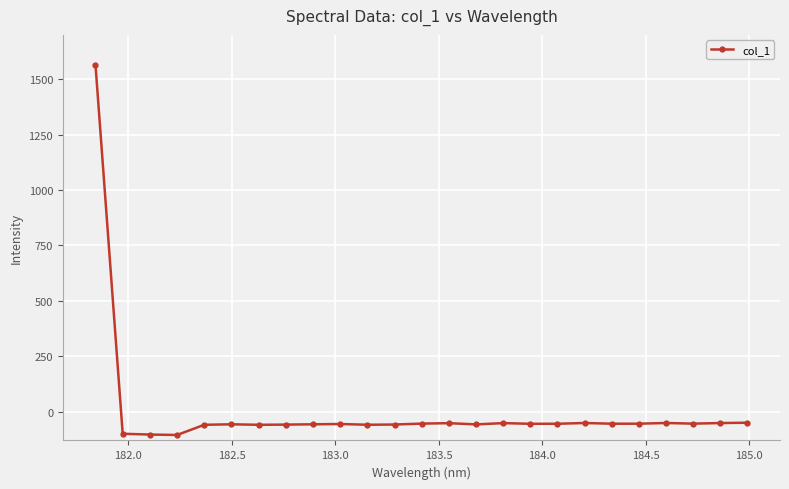

What is the difference between the maximum and minimum values?

1669.7